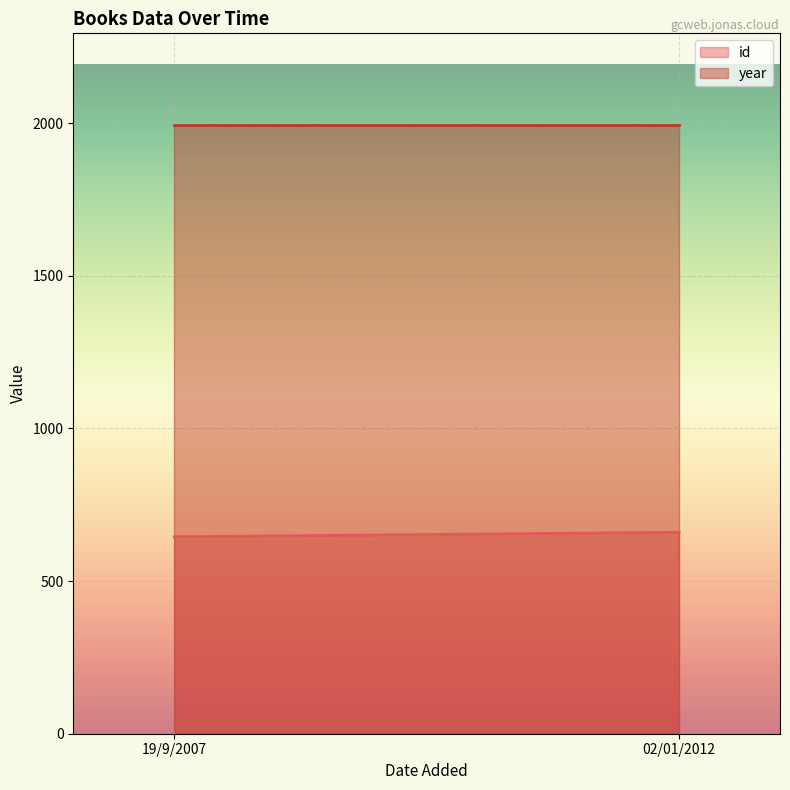

What is the label of the 2nd point from the left?

02/01/2012